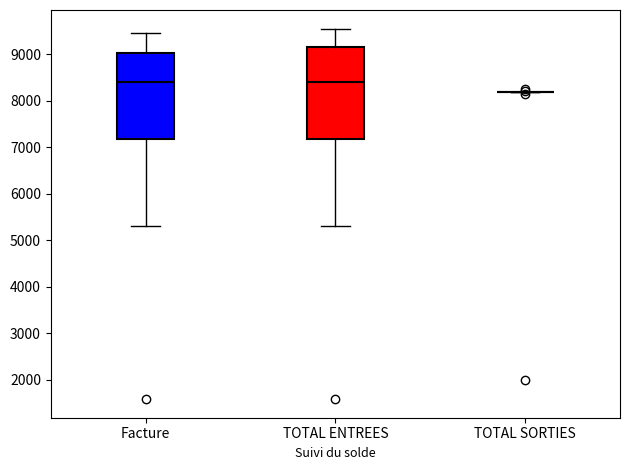

Where is the lower edge of the box for Facture on the y-axis? The values are not printed on the chart, so give them approximately, as read against the axis.

7200